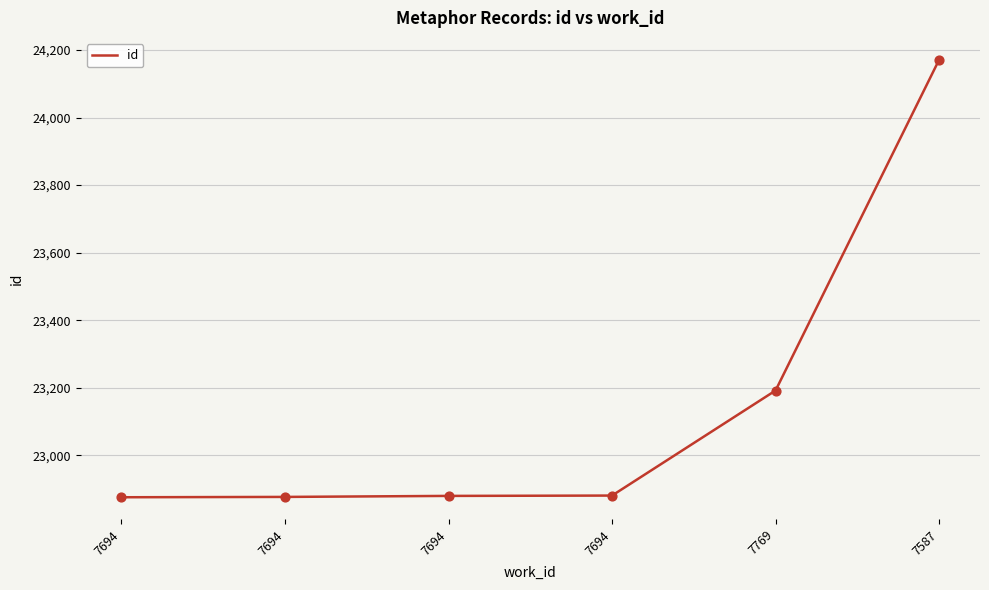

What is the ratio of the value at 7587 to the value at 7694?

1.1